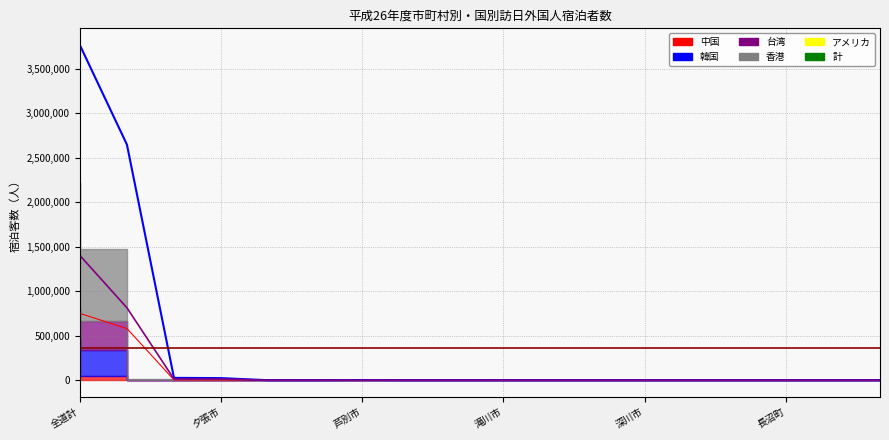

What is the sum of the 台湾 values at 砂川市 and 南幌町?

2